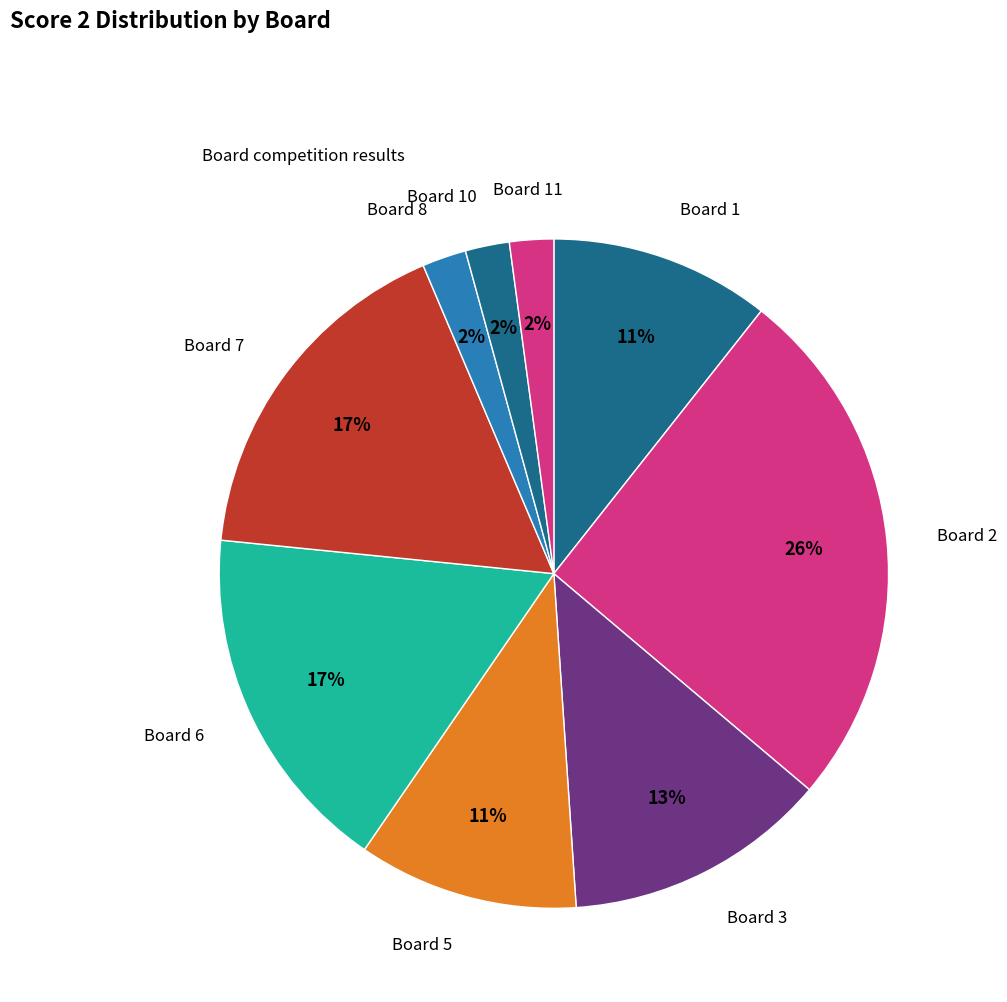

How many slices are in this pie chart?

9